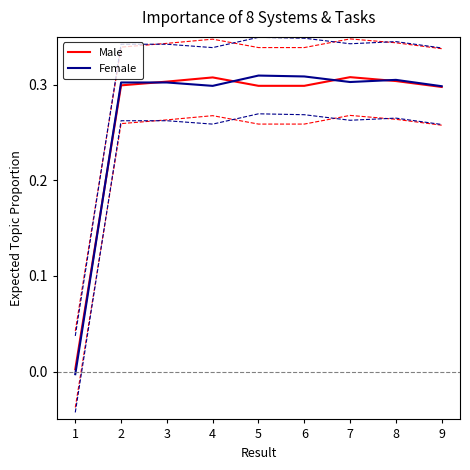

Reading left to right, extract all data points from this chart.

Male: 0.0	0.3	0.3	0.3	0.3	0.3	0.3	0.3	0.3
Female: -0.0	0.3	0.3	0.3	0.3	0.3	0.3	0.3	0.3